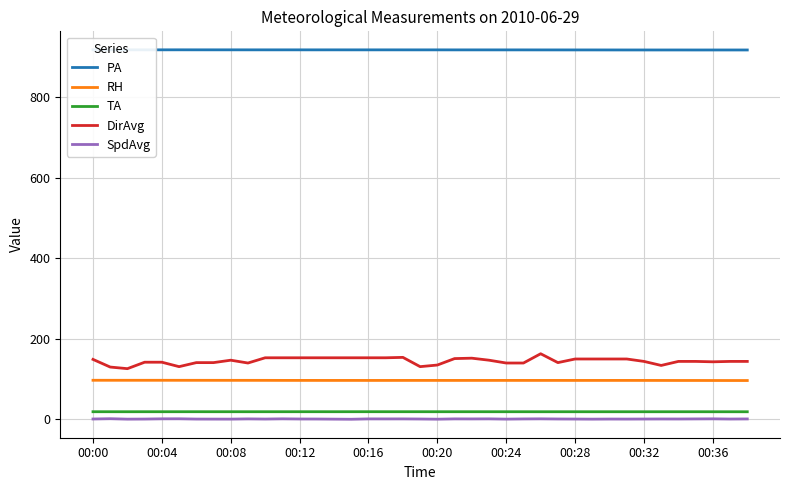

True or false: SpdAvg and TA intersect in this chart.

False